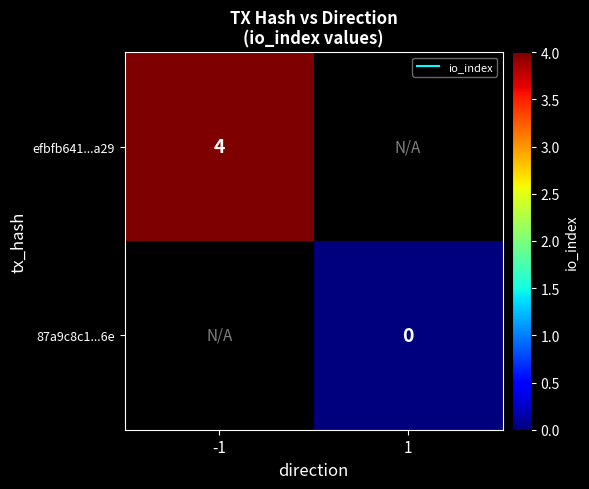

Which series has the largest range (max minus min)?

efbfb641...a29